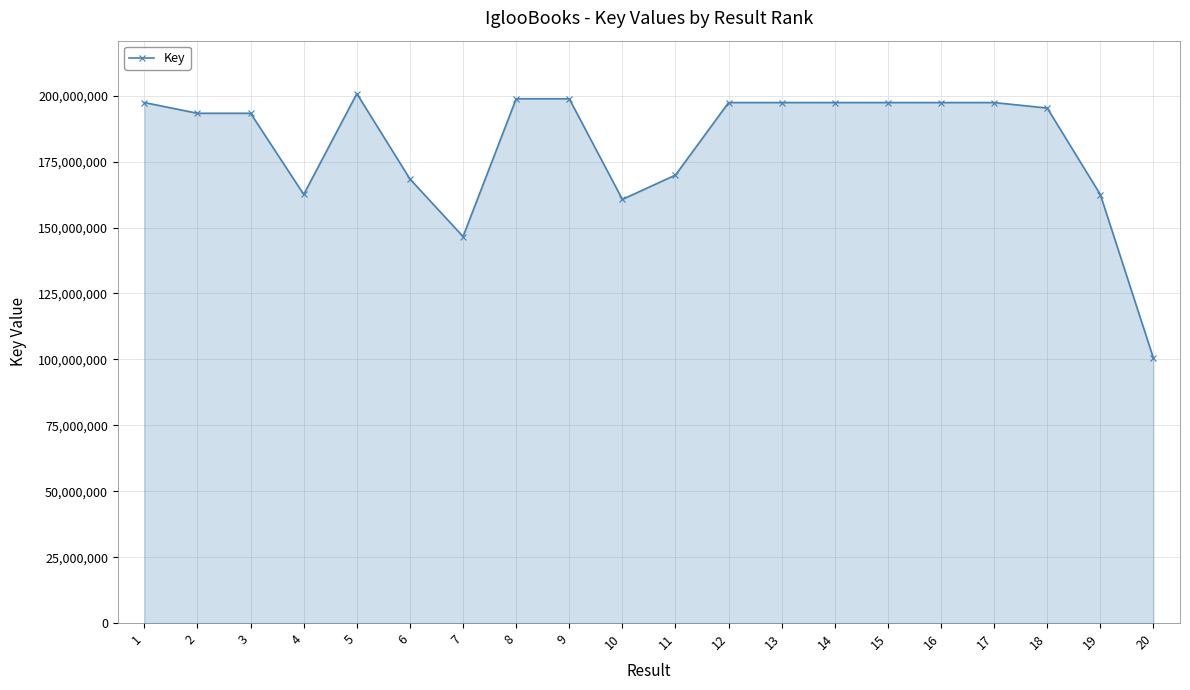

The value at 20 is 100403160. True or false?

True